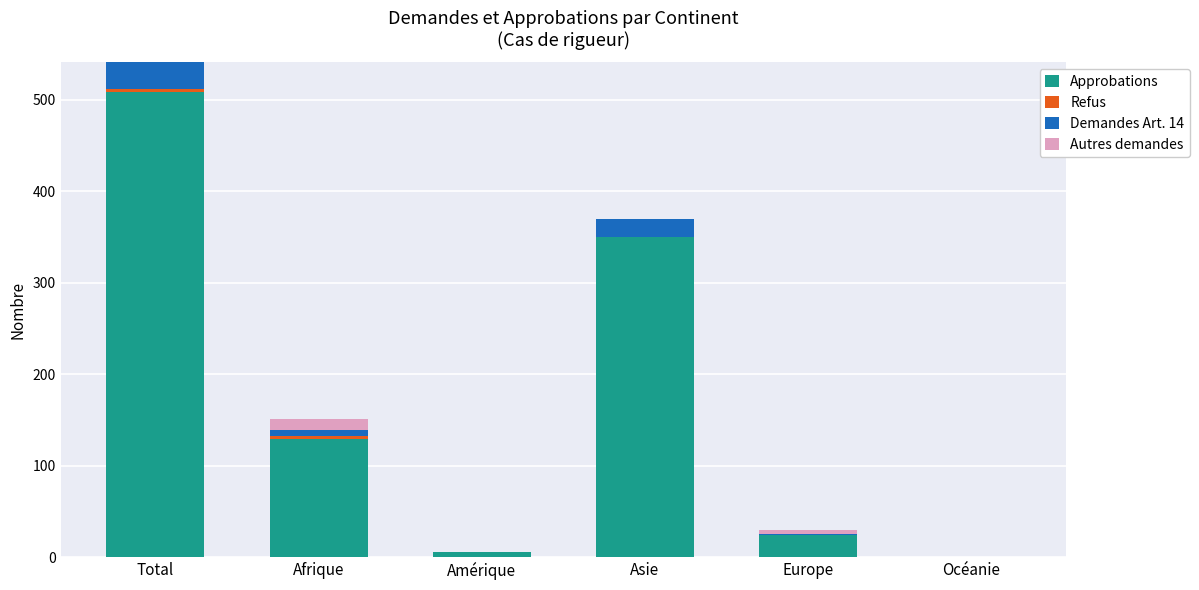

What is the maximum value for Approbations?

509